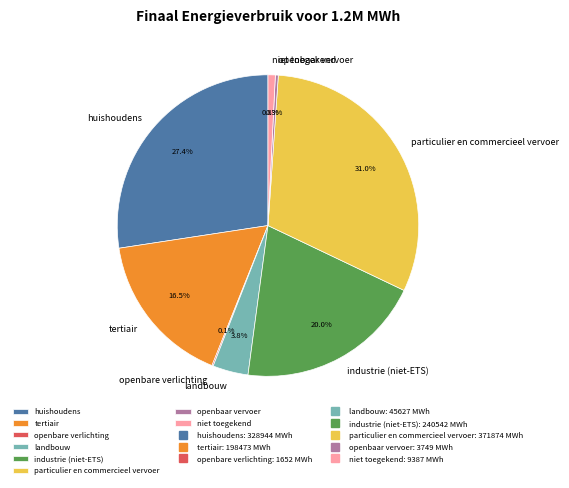

What percentage do huishoudens and openbaar vervoer together represent?

27.7%